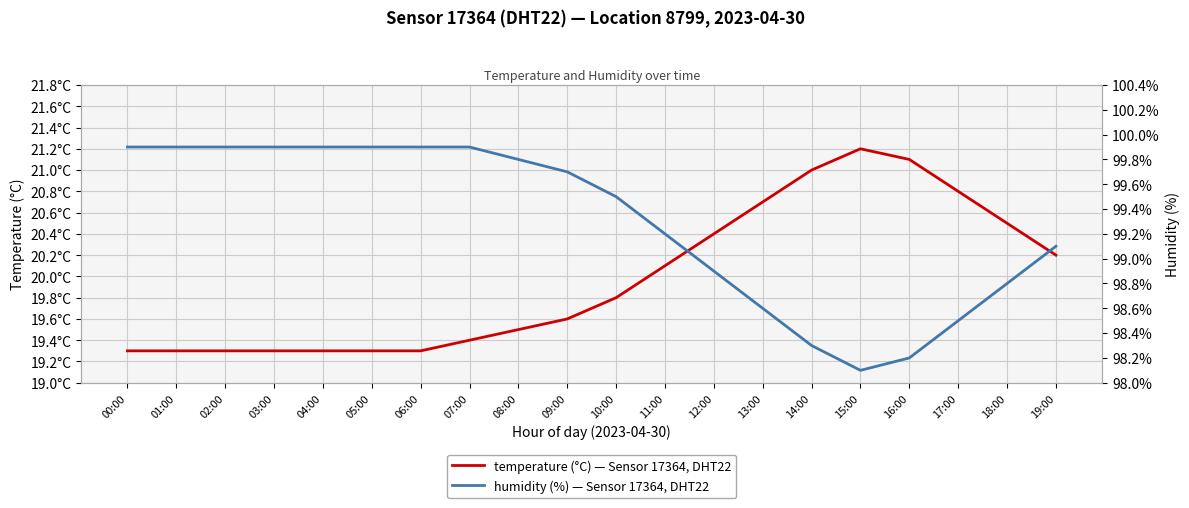

Between 09:00 and 10:00, which series saw the biggest shift?

humidity (%) — Sensor 17364, DHT22